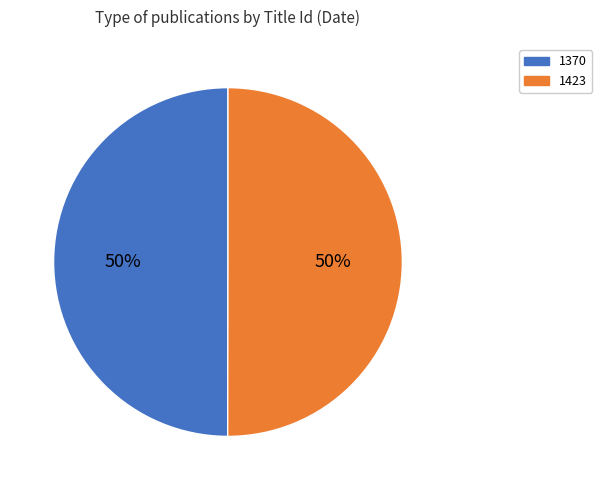

Approximately how many times larger is the value at 1370 compared to 1423?

1.0